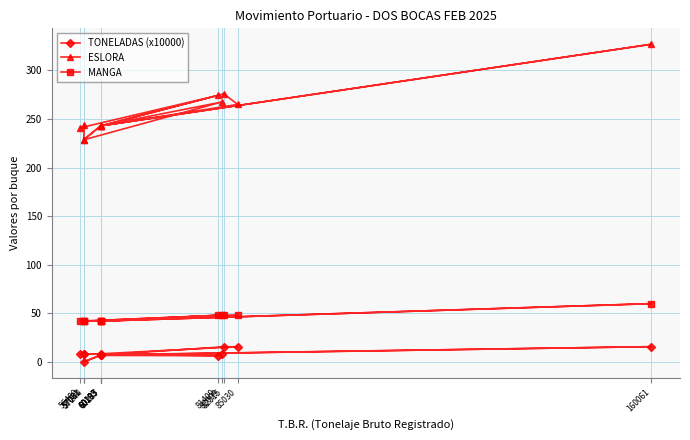

What is the difference between the maximum and second lowest values in the TONELADAS (x10000) series?

9.3